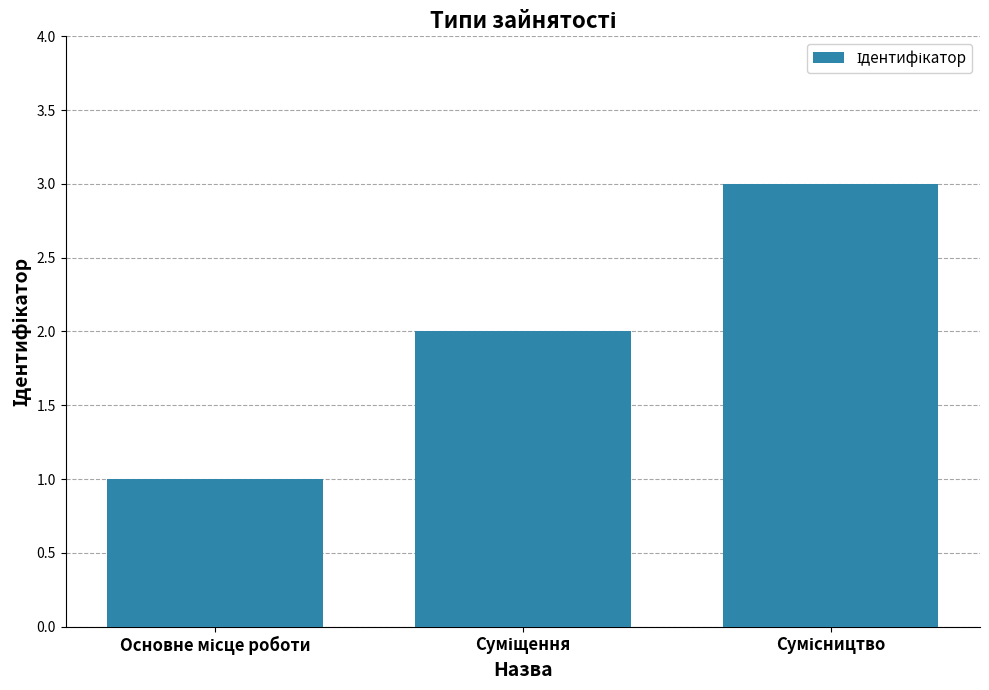

Are the bars horizontal?

No